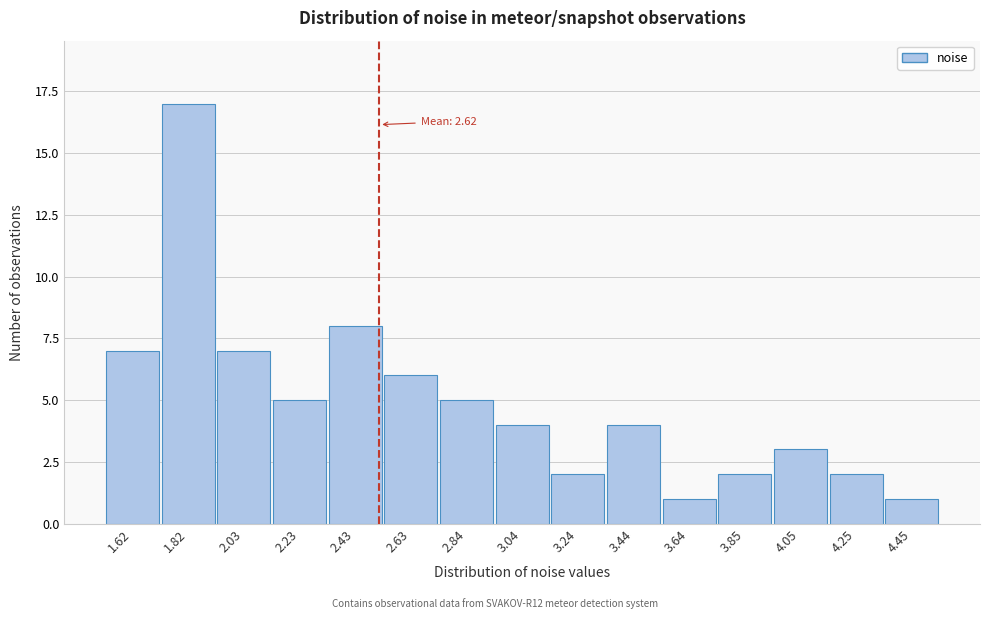

Reading left to right, what are all the values shown in this chart?

7	17	7	5	8	6	5	4	2	4	1	2	3	2	1